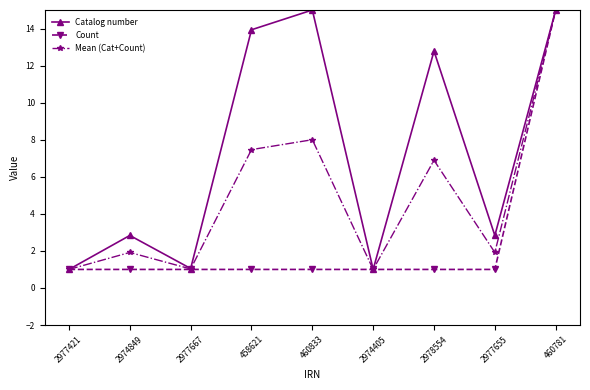

Is it true that Catalog number equals 13.9 at 458621?

True